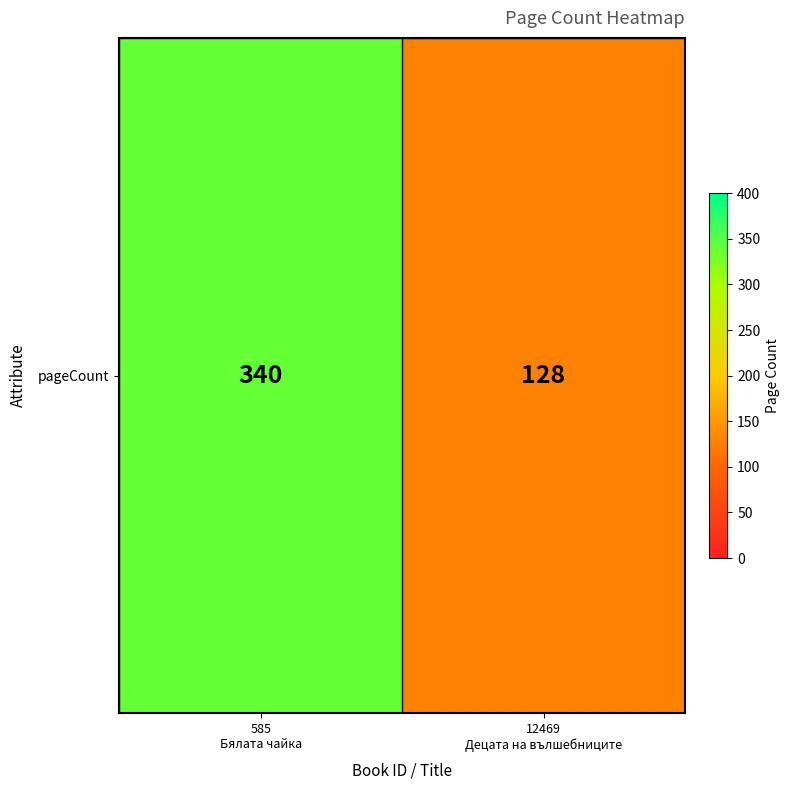

Count the values in the range 128 to 340.

2